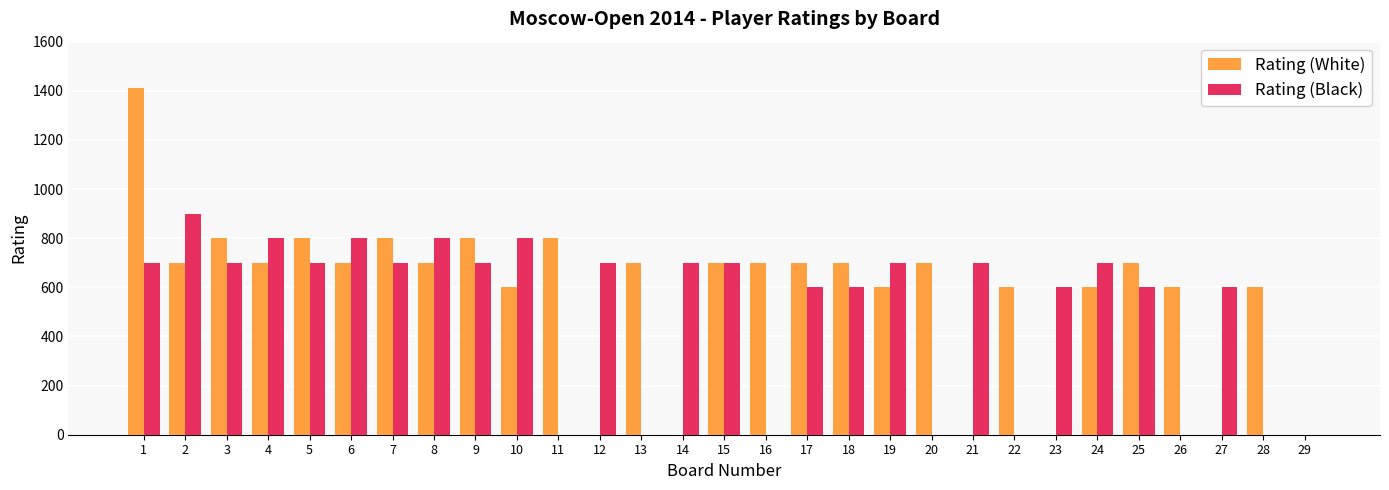

What is the sum of all Rating (Black) values?

14800